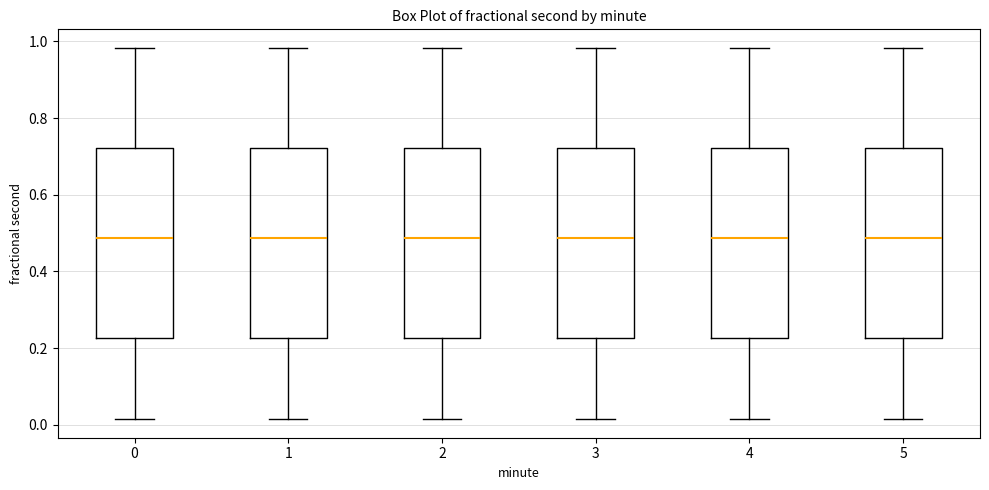

Reading left to right, transcribe this box plot: for each box, give where its median line is, the range the box spans, and where its two whiskers end, as read against the y-axis. The values are not printed on the chart, so give them approximately, as read against the axis.

0: median 0.48, box 0.22 to 0.72, whiskers 0.02 to 0.98
1: median 0.48, box 0.22 to 0.72, whiskers 0.02 to 0.98
2: median 0.48, box 0.22 to 0.72, whiskers 0.02 to 0.98
3: median 0.48, box 0.22 to 0.72, whiskers 0.02 to 0.98
4: median 0.48, box 0.22 to 0.72, whiskers 0.02 to 0.98
5: median 0.48, box 0.22 to 0.72, whiskers 0.02 to 0.98